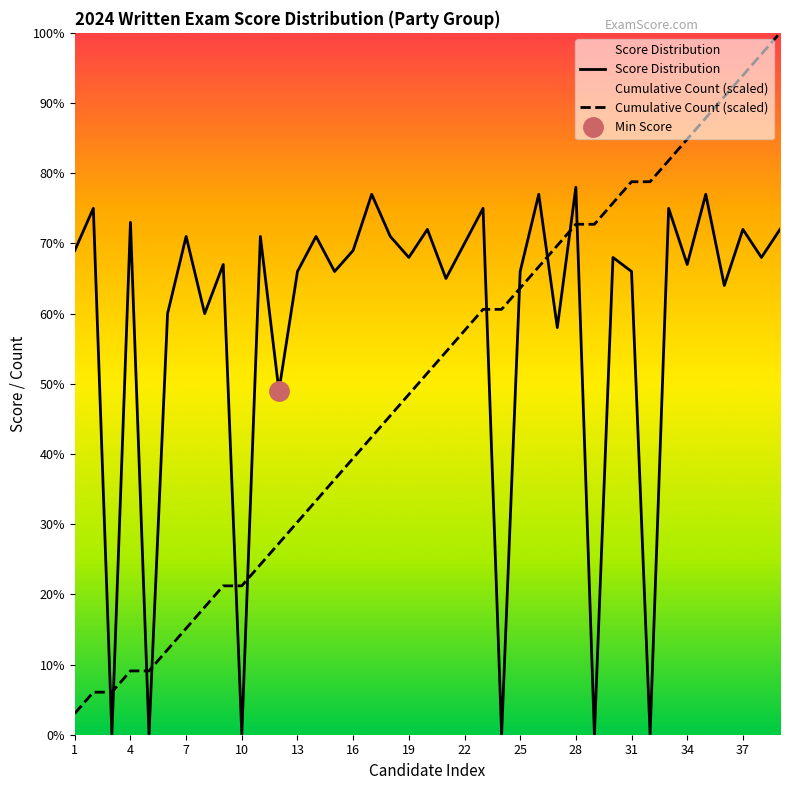

How many intersections are there between Cumulative Count (scaled) and Score Distribution?

11